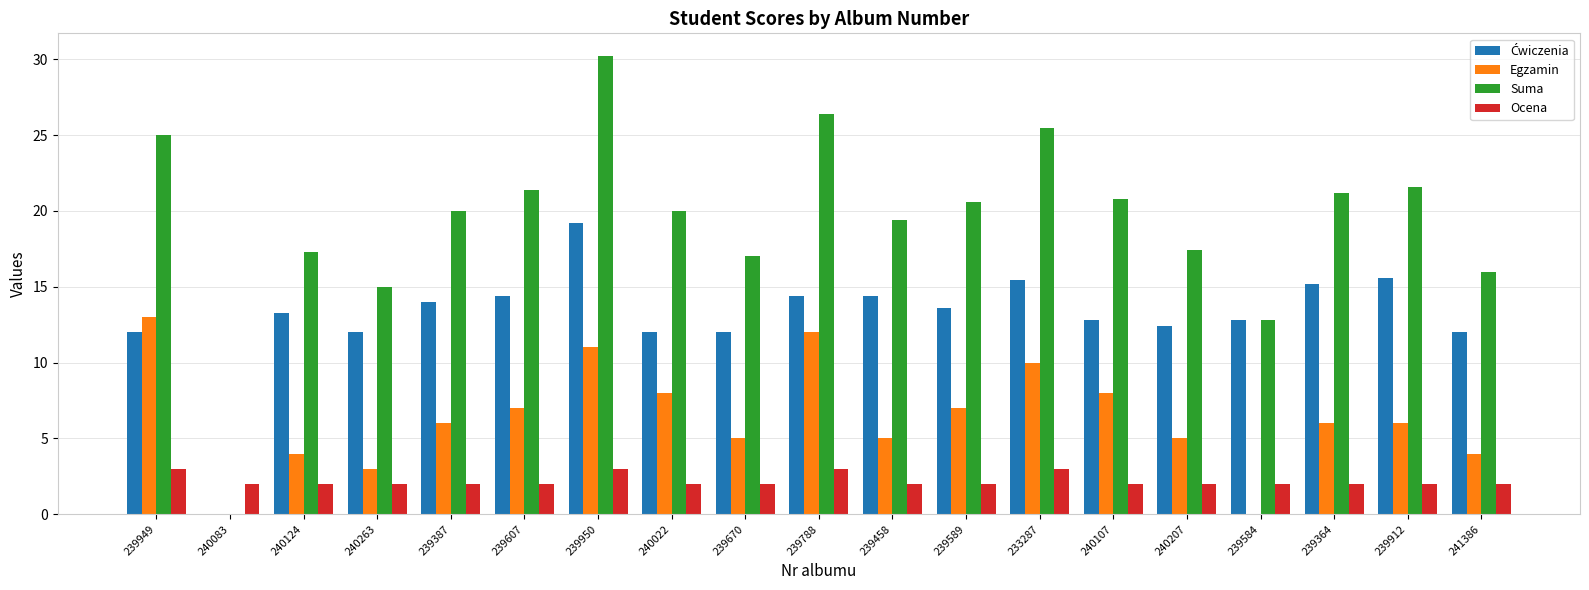

At which label is Suma closest to 15?

240263